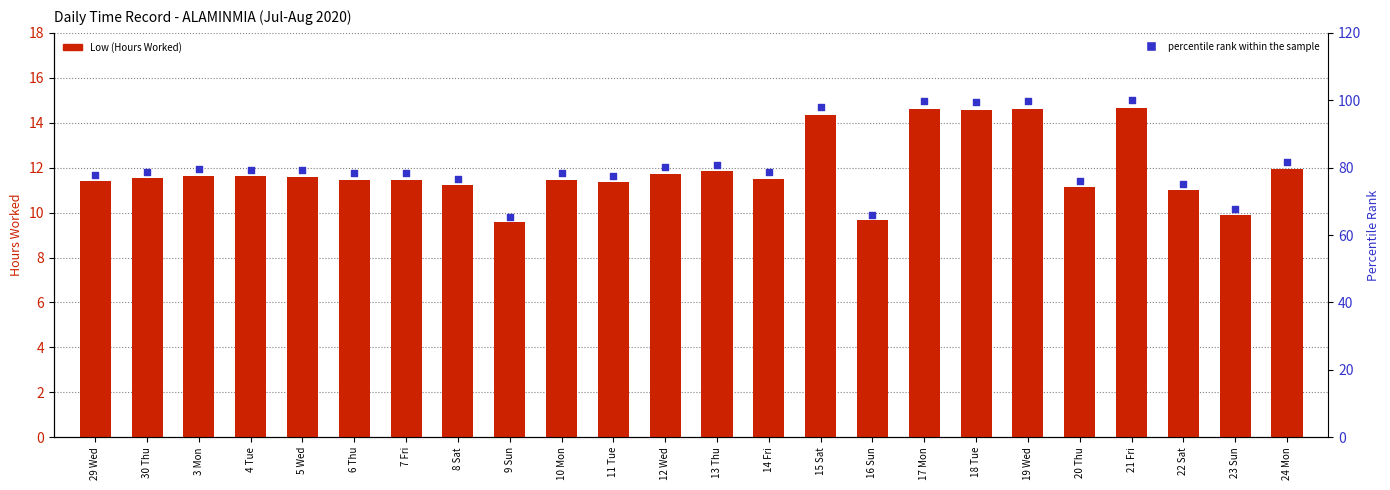

At how many categories does at least one series exceed 24?

24